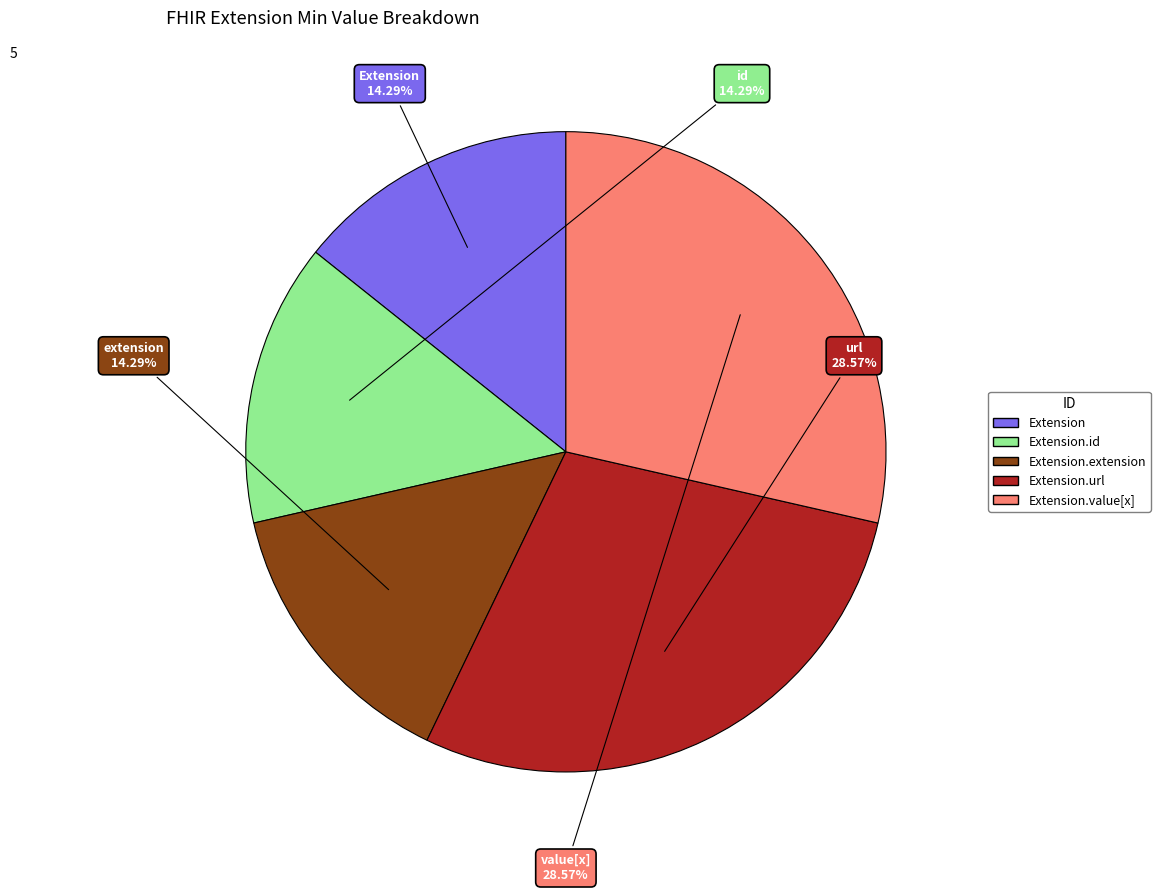

Does any single category account for the majority?

No